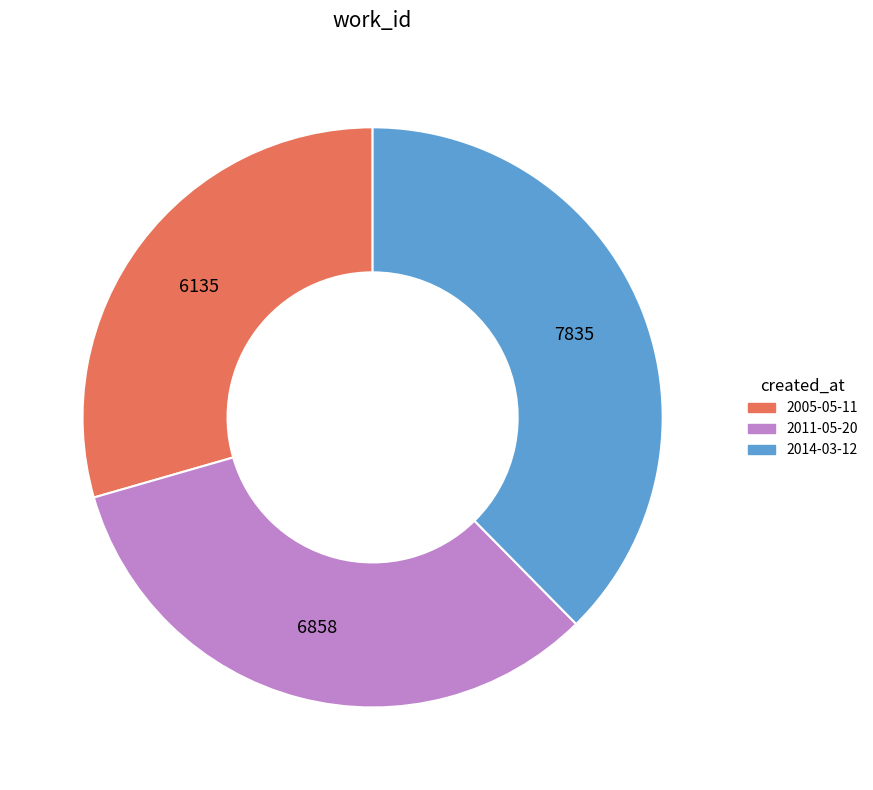

Which has a higher value, 2014-03-12 or 2005-05-11?

2014-03-12